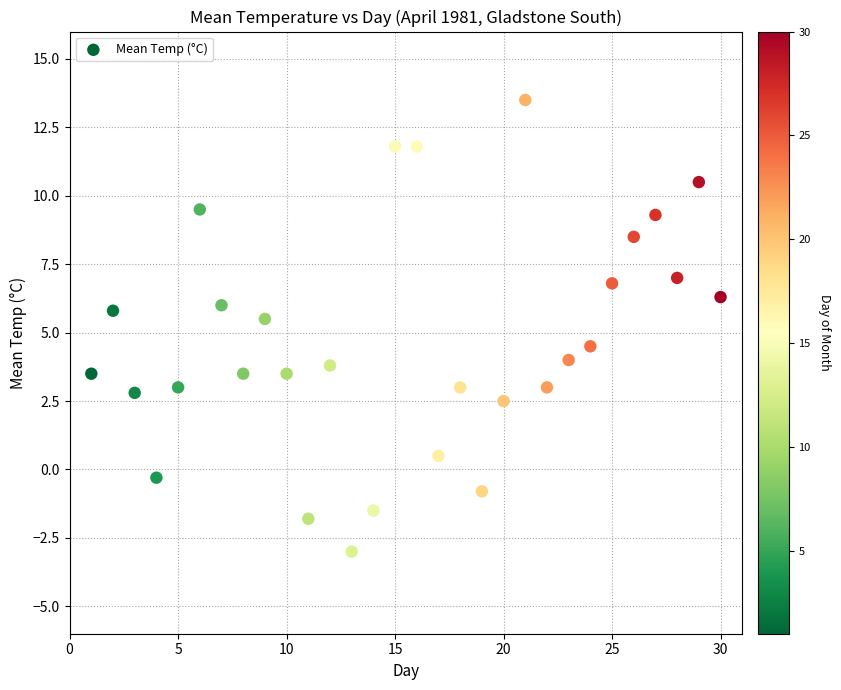

What is the range of Y values (max minus min)?

16.5